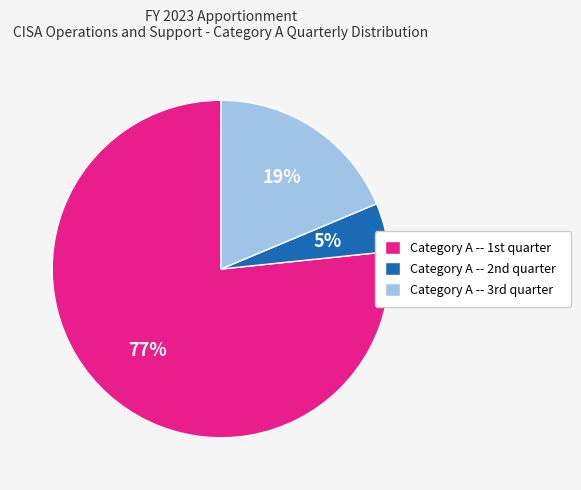

Is there a majority slice in this chart?

Yes